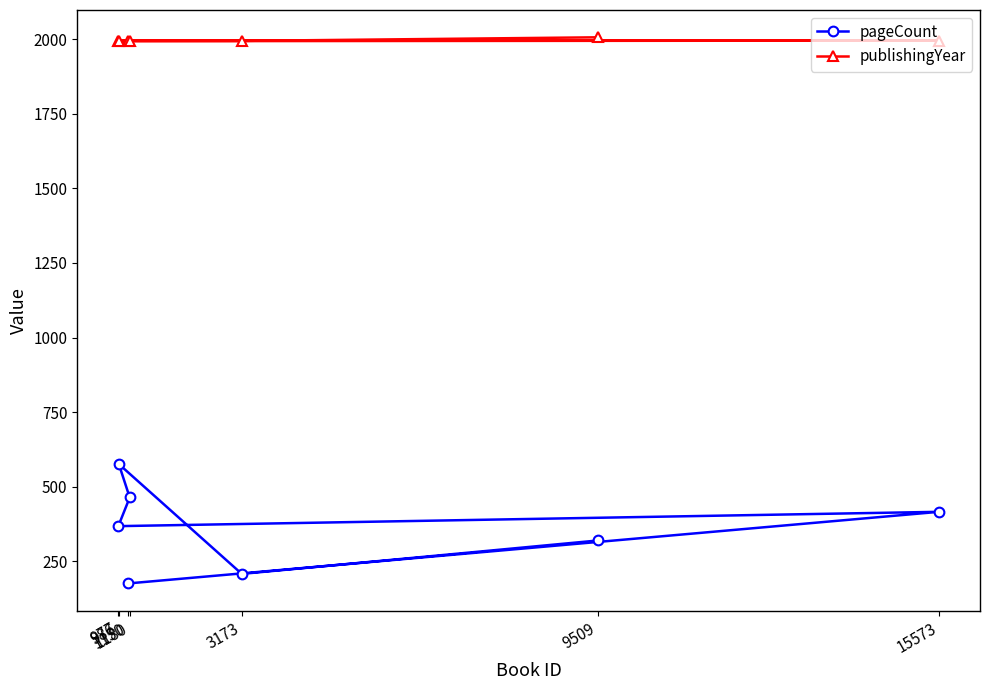

What are all the series names shown in the legend?

pageCount, publishingYear